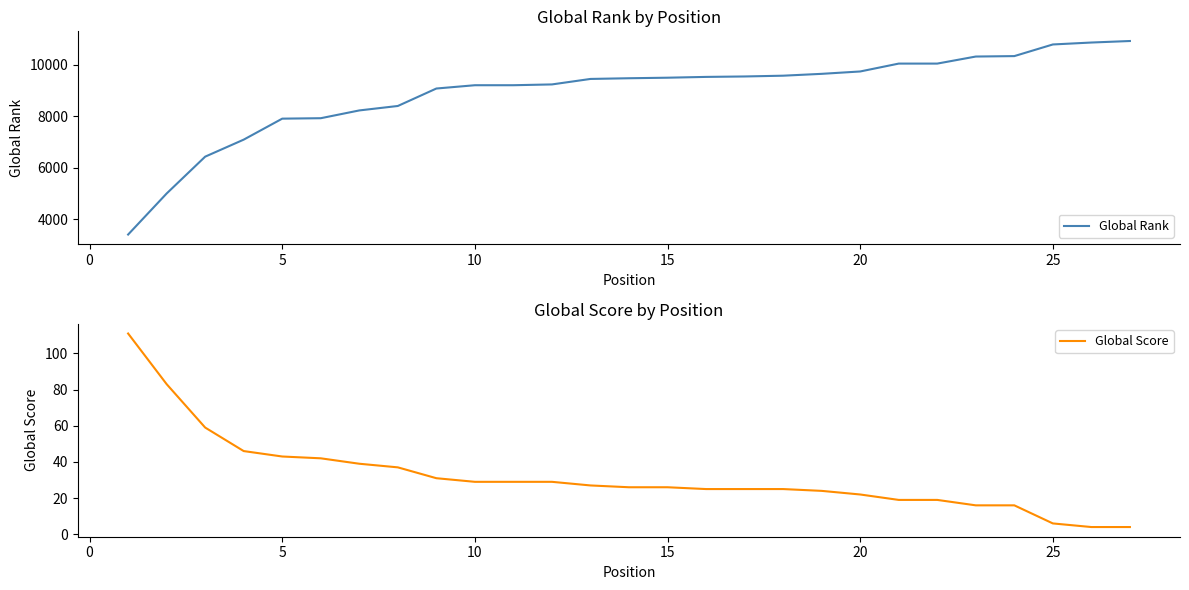

What is the value of the Global Rank point at the 6th from the left?

7929